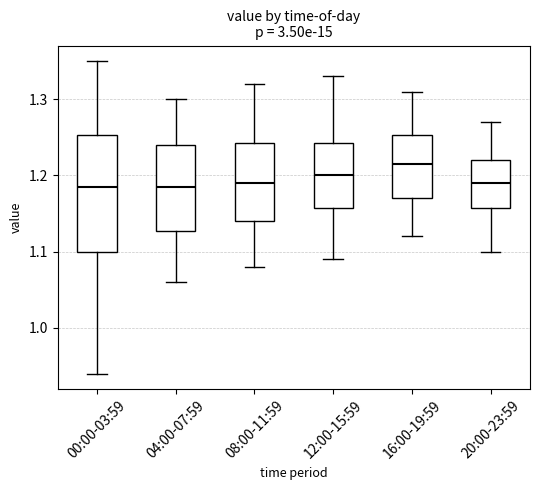

Reading left to right, transcribe this box plot: for each box, give where its median line is, the range the box spans, and where its two whiskers end, as read against the y-axis. The values are not printed on the chart, so give them approximately, as read against the axis.

00:00-03:59: median 1.19, box 1.10 to 1.25, whiskers 0.94 to 1.35
04:00-07:59: median 1.19, box 1.13 to 1.24, whiskers 1.06 to 1.30
08:00-11:59: median 1.19, box 1.14 to 1.24, whiskers 1.08 to 1.32
12:00-15:59: median 1.20, box 1.16 to 1.24, whiskers 1.09 to 1.33
16:00-19:59: median 1.22, box 1.17 to 1.25, whiskers 1.12 to 1.31
20:00-23:59: median 1.19, box 1.16 to 1.22, whiskers 1.10 to 1.27